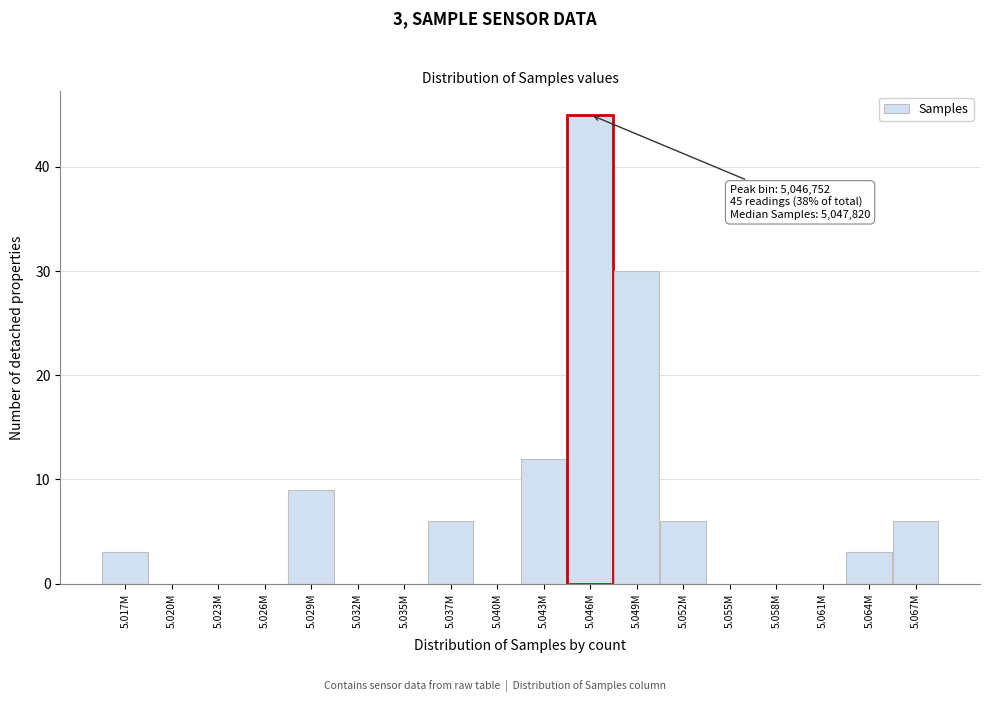

Reading right to left, extract all data points from this chart.

5.067M=6	5.064M=3	5.061M=0	5.058M=0	5.055M=0	5.052M=6	5.049M=30	5.046M=45	5.043M=12	5.040M=0	5.037M=6	5.035M=0	5.032M=0	5.029M=9	5.026M=0	5.023M=0	5.020M=0	5.017M=3